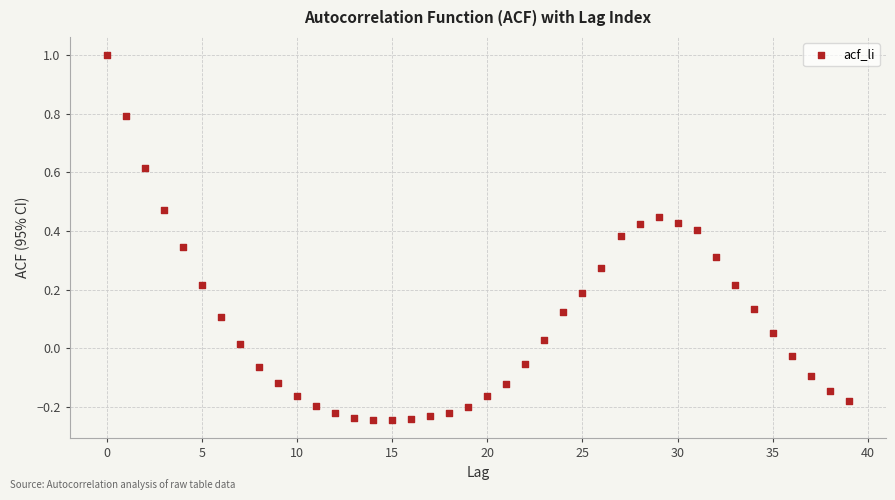

What is the range of Y values (max minus min)?

1.2